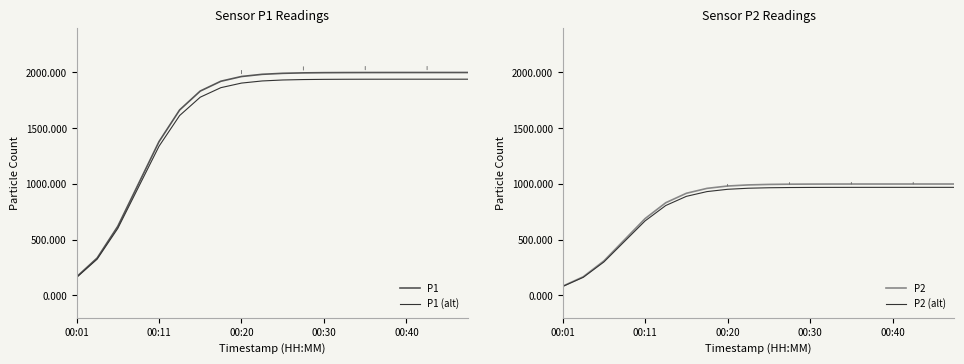

The P1 series shows 491.5 at 00:11. True or false?

False